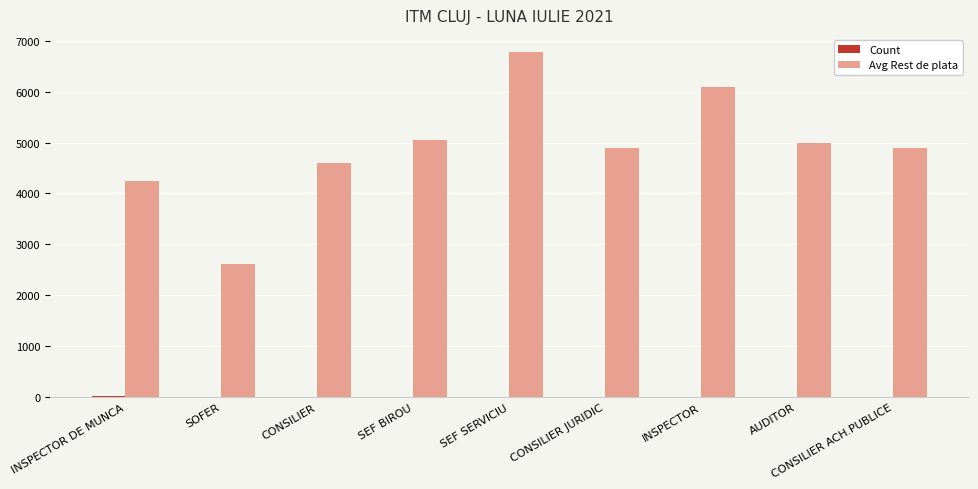

Which series has the largest total across all categories?

Avg Rest de plata